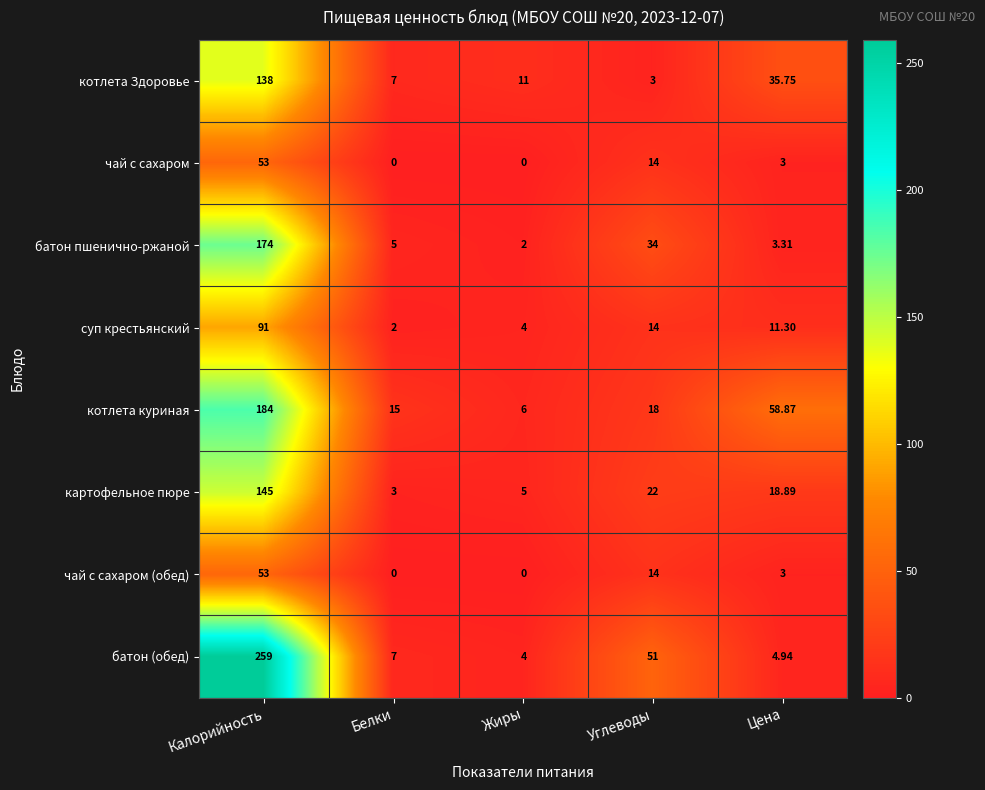

At which label is батон (обед) closest to 131?

Углеводы